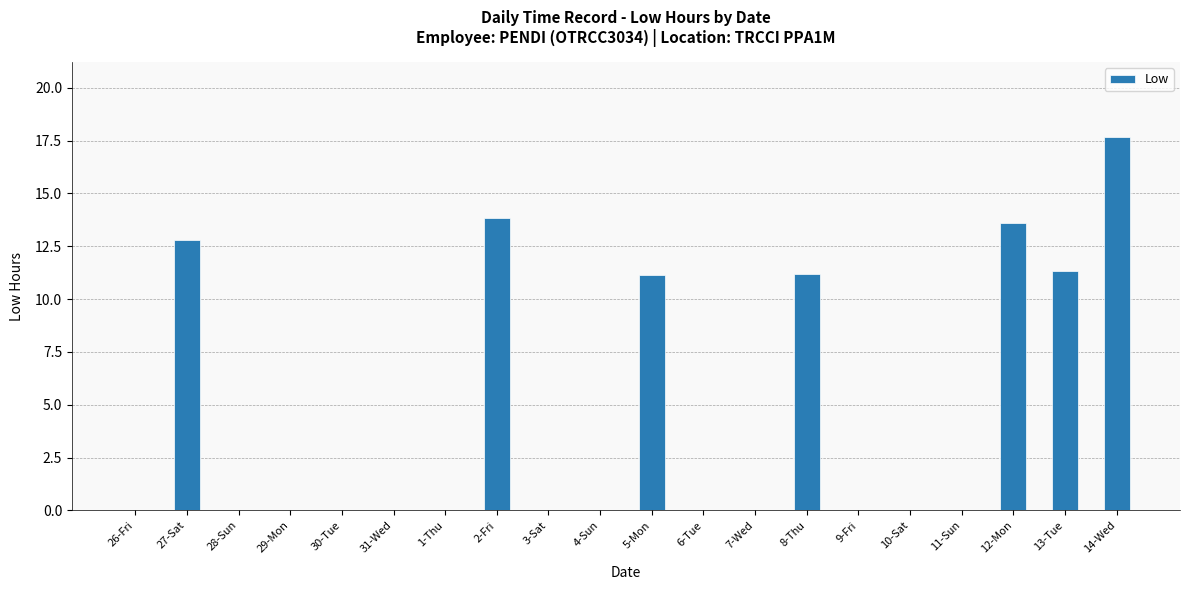

The chart shows a value of 6.0 at 5-Mon. True or false?

False